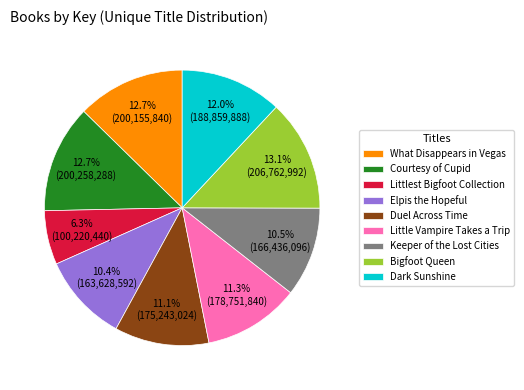

What percentage is the Elpis the Hopeful slice, to the nearest percent?

10%